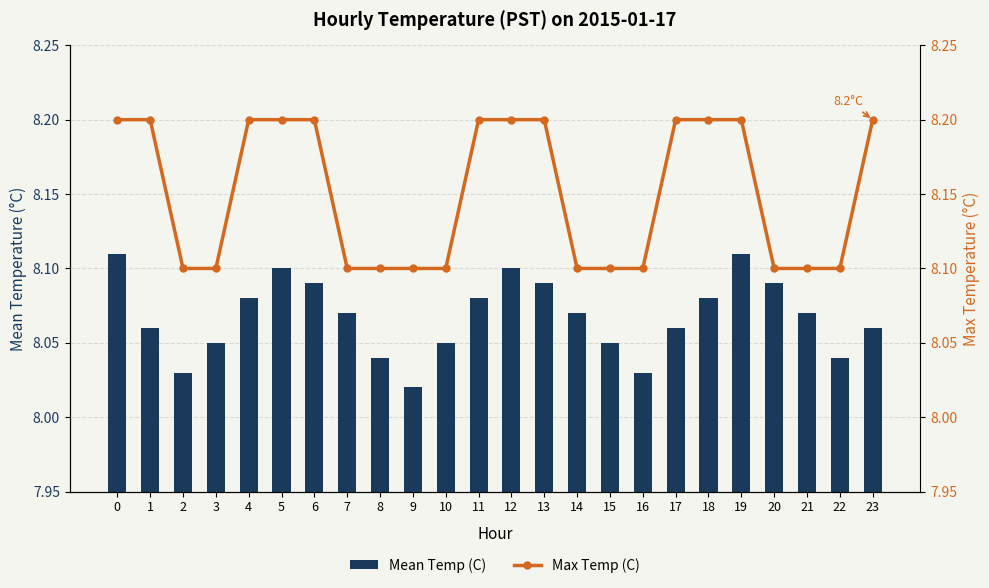

Which series has the largest range (max minus min)?

Max Temp (C)